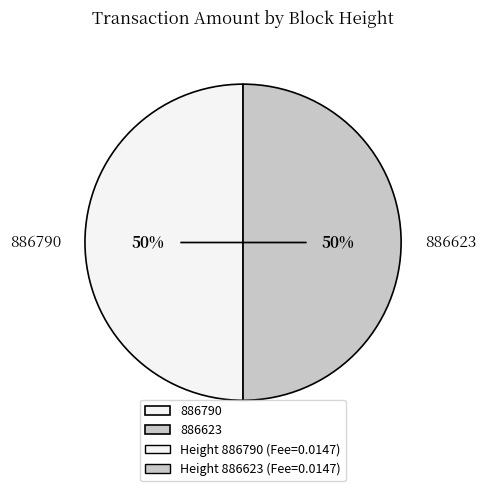

How many segments does this pie chart have?

2